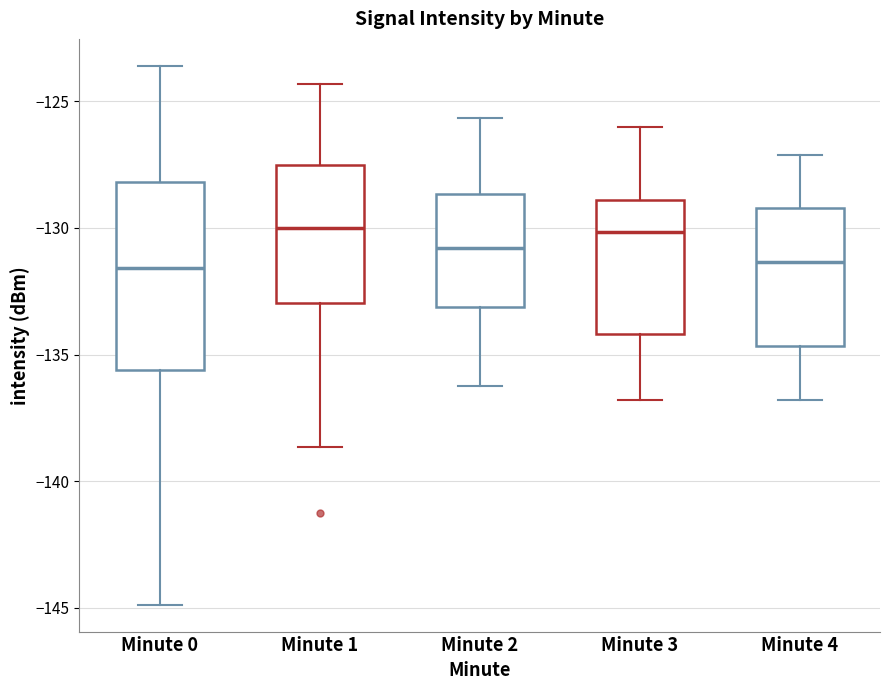

Where is the upper edge of the box for Minute 0 on the y-axis? The values are not printed on the chart, so give them approximately, as read against the axis.

-128.0